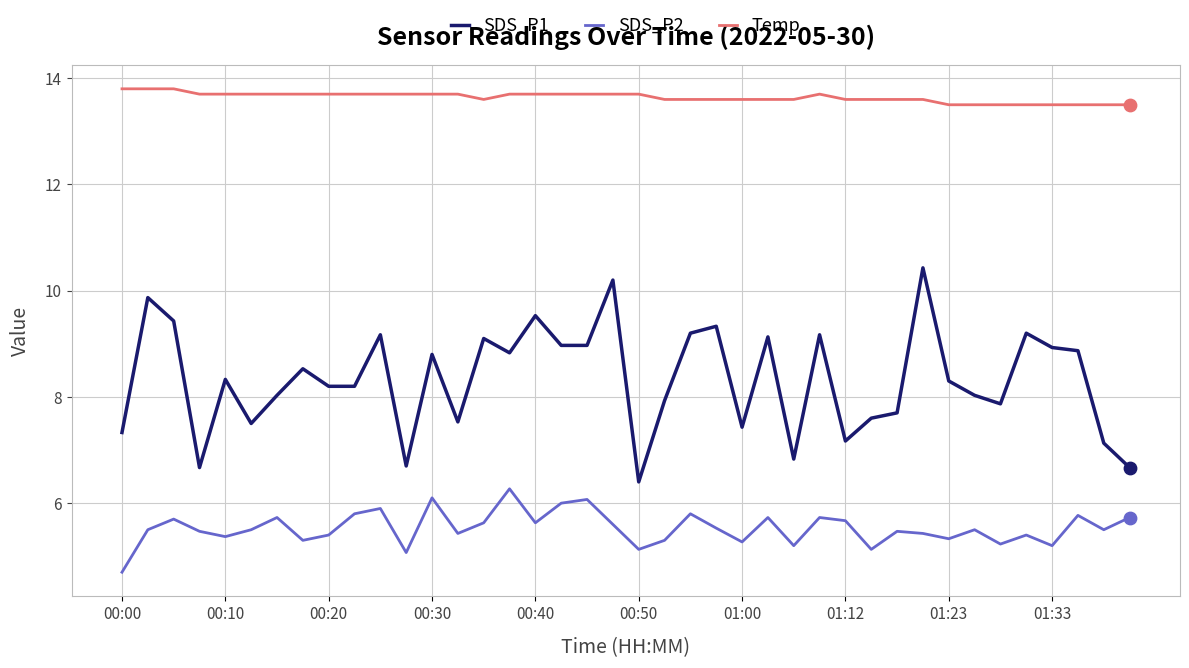

What is the difference between the maximum and minimum values in the Temp series?

0.3